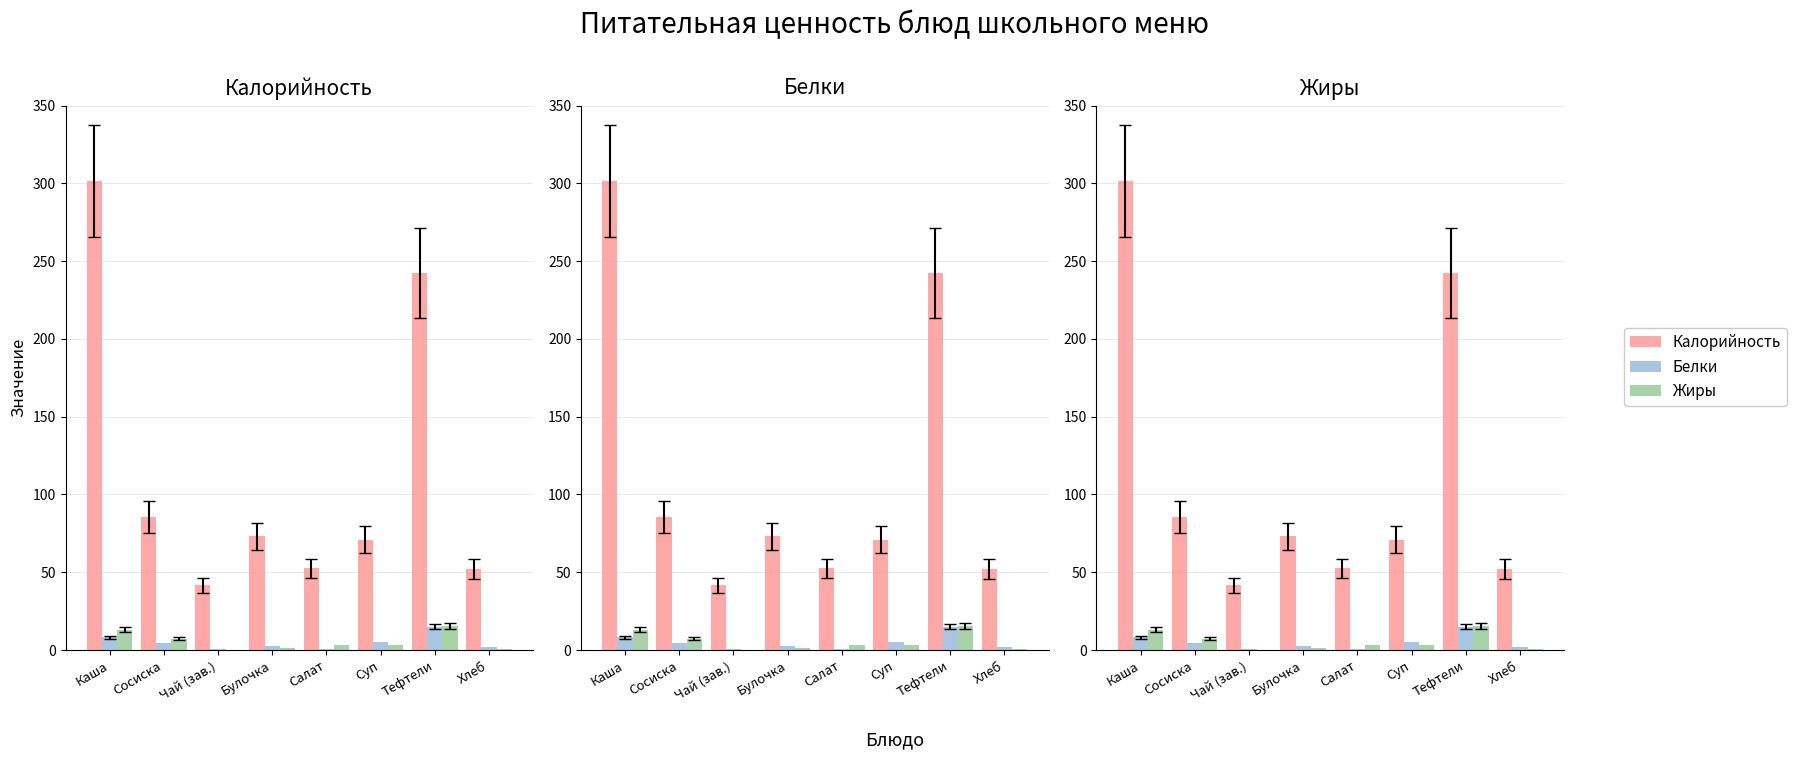

How many data points in Жиры are less than 3?

3